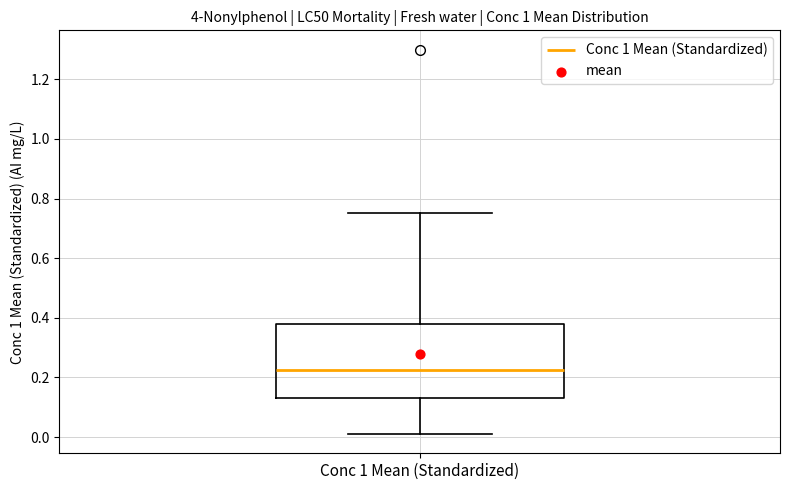

Where does the median line of the box for Conc 1 Mean (Standardized) sit on the y-axis? The values are not printed on the chart, so give them approximately, as read against the axis.

0.22